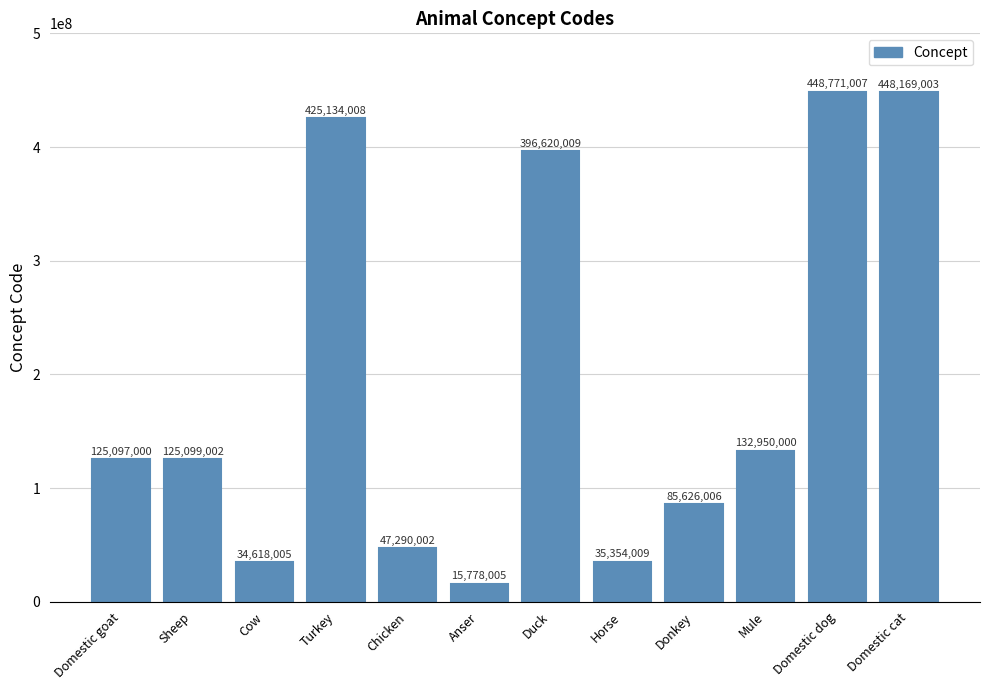

True or false: the data shows 396620009 at Duck.

True